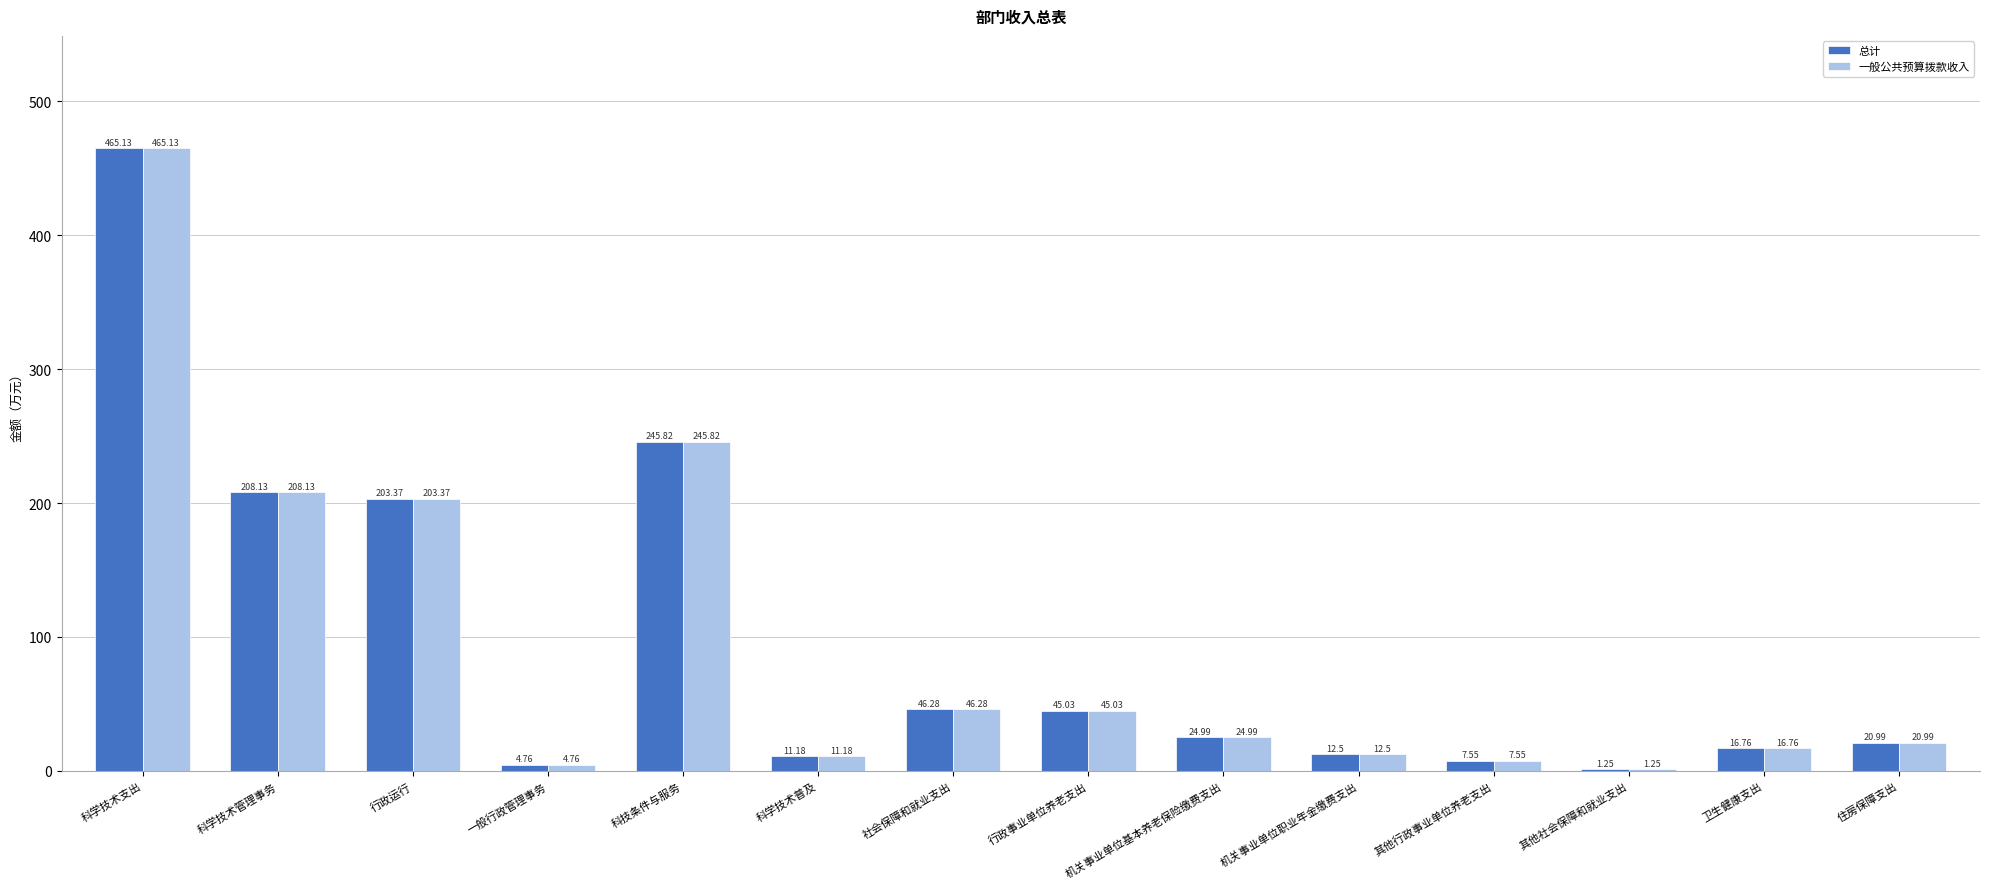

At which label does 总计 first exceed 24?

科学技术支出